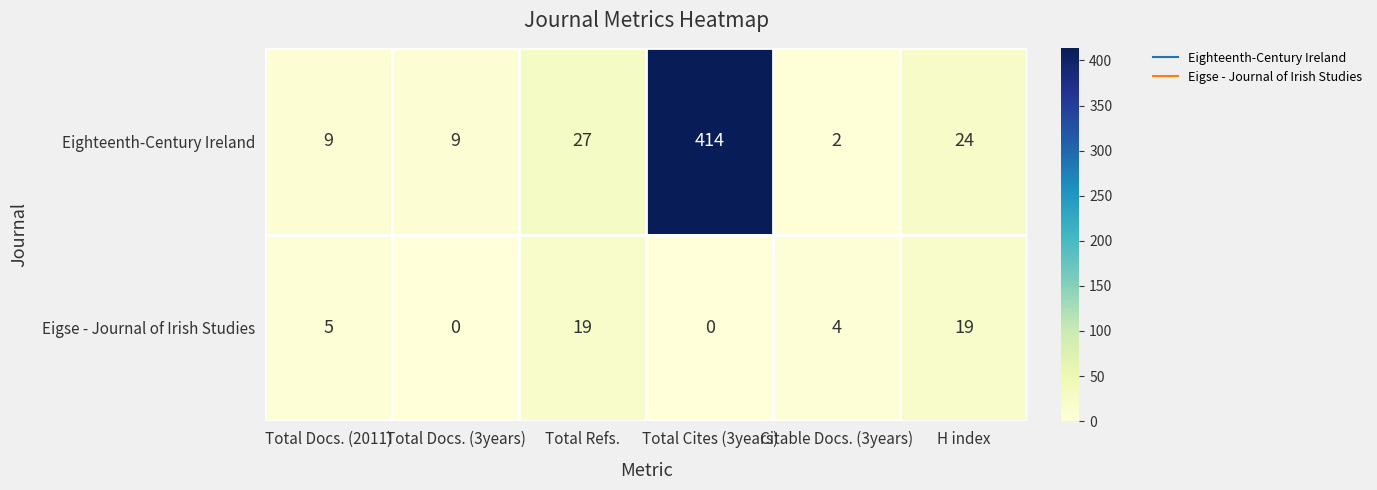

Is it true that Eighteenth-Century Ireland equals 3 at Citable Docs. (3years)?

False